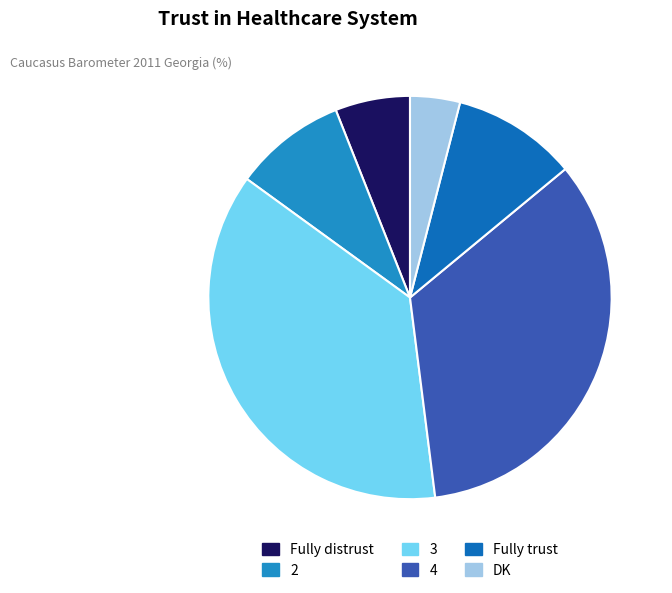

Does any single category account for the majority?

No